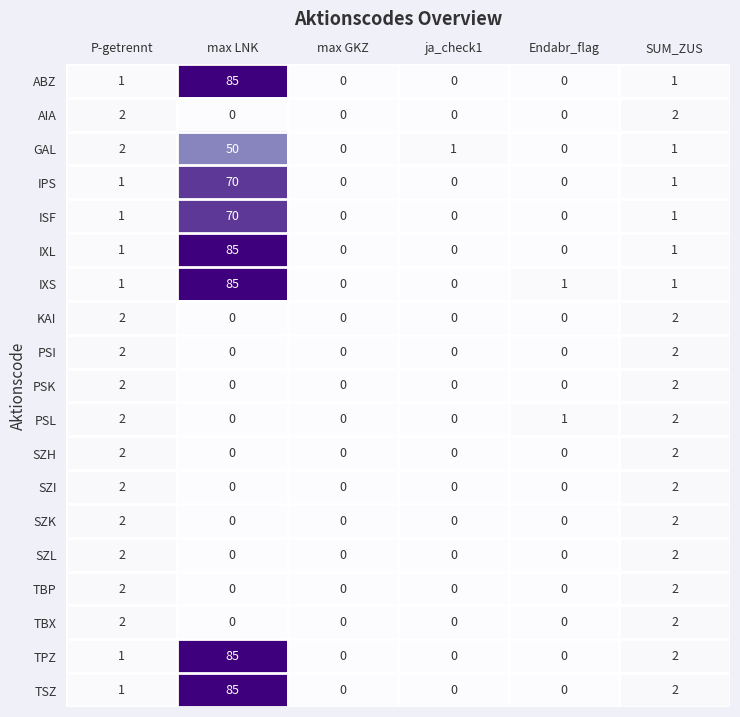

True or false: PSL has a value of -1 at ja_check1.

False